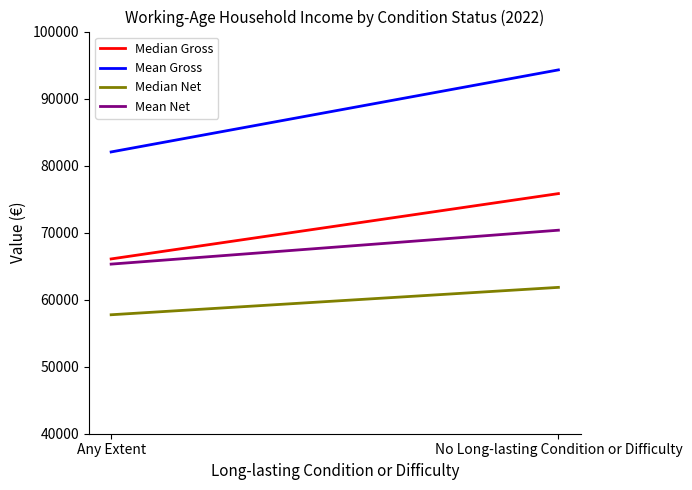

Which series has the largest total across all categories?

Mean Gross